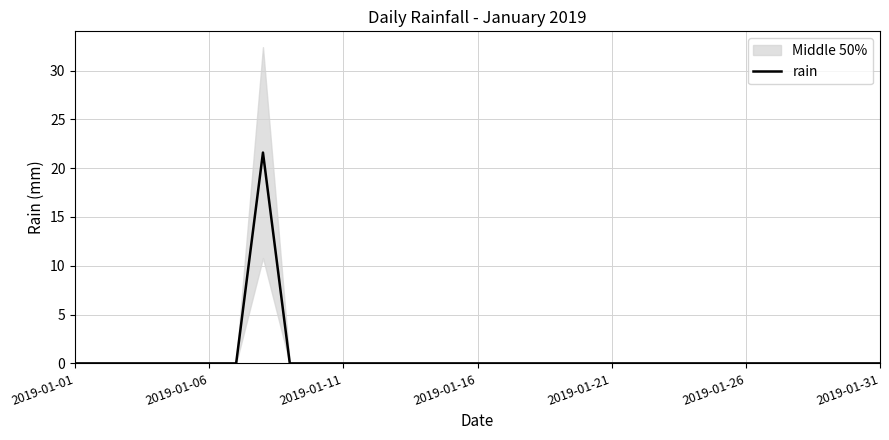

What is the sum of all values?

21.6